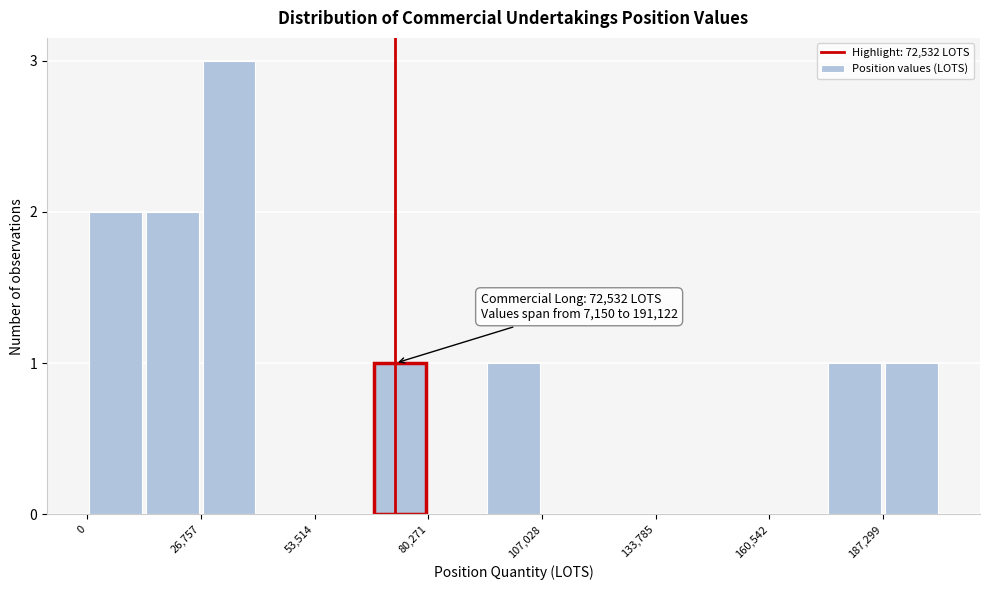

Read against the x-axis, roughly where is the centre of the tallest bar?

35000